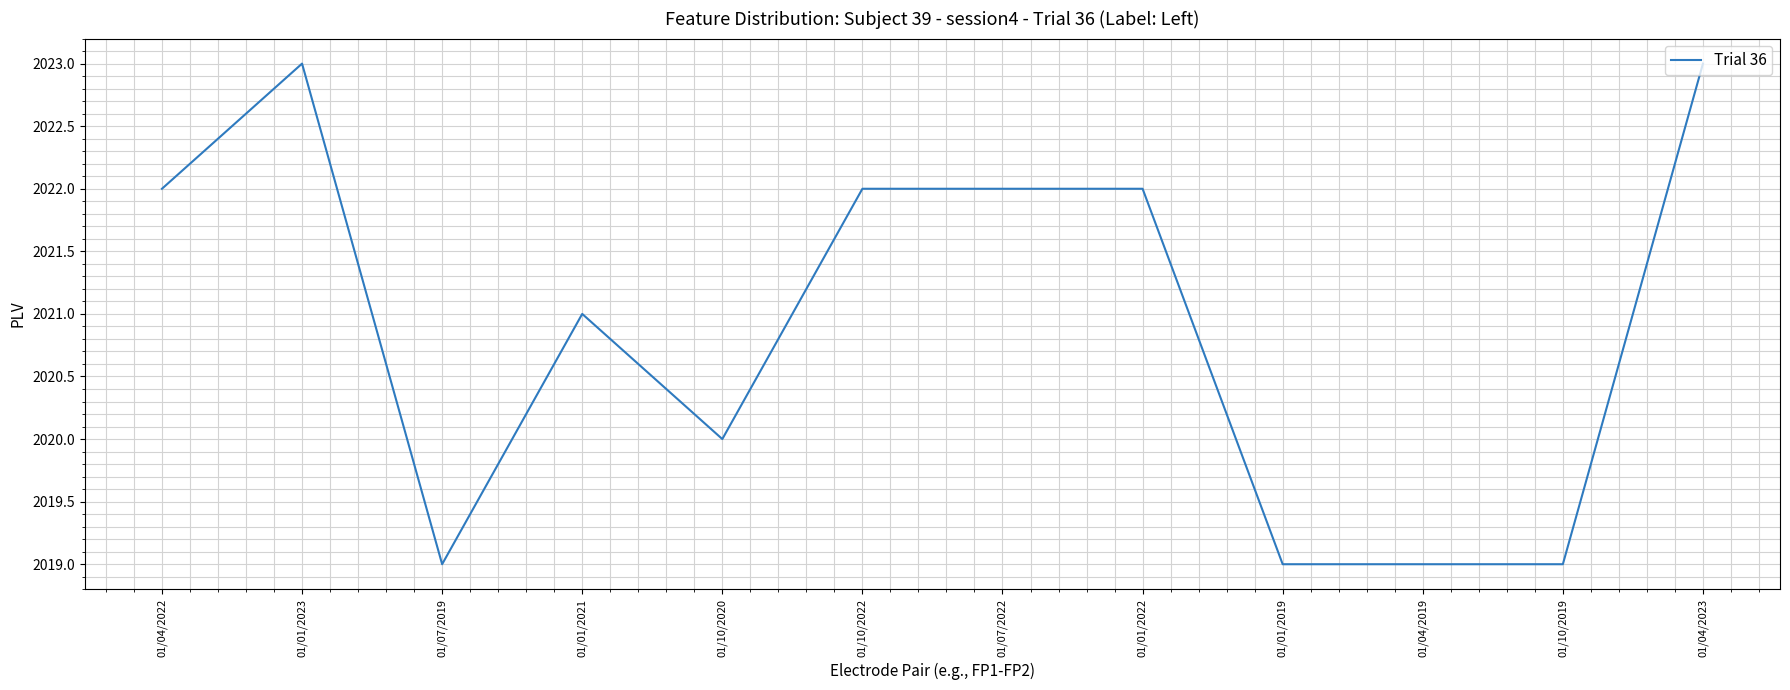

What is the difference between the values at 01/01/2021 and 01/04/2022?

1